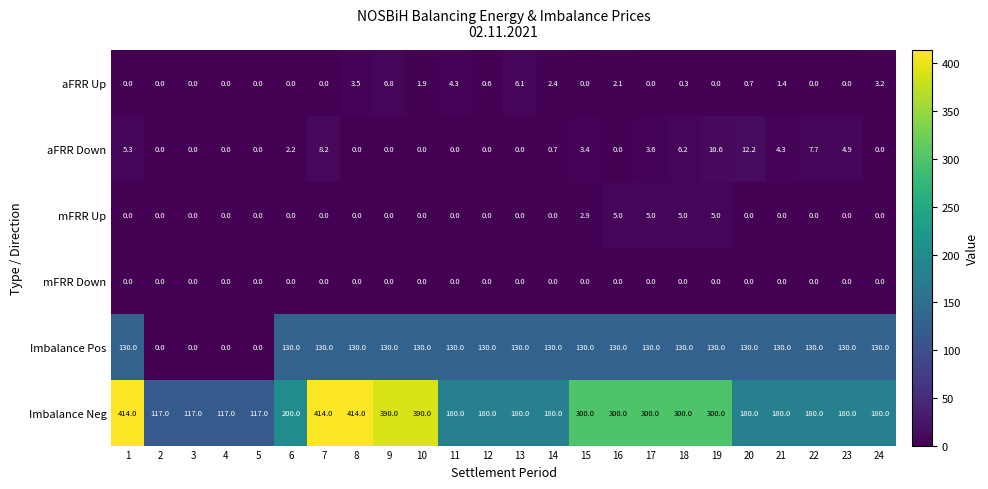

At which category is the sum across all series the highest?

7